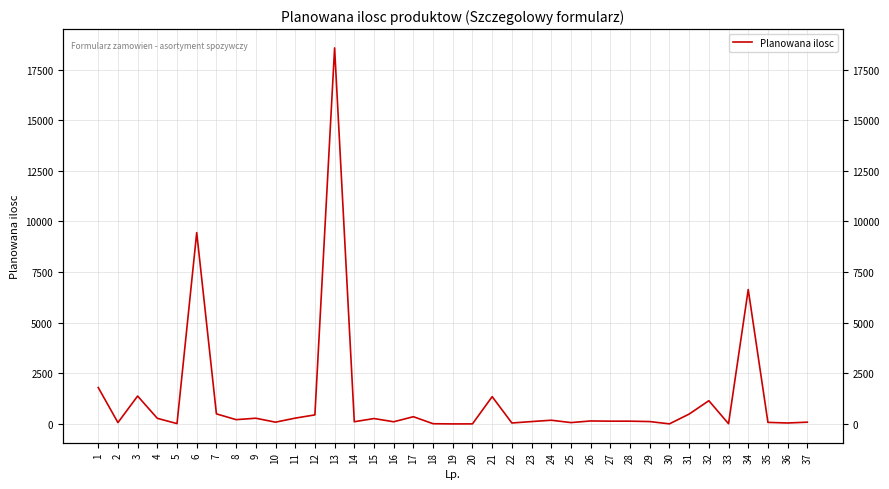

At which label is the value closest to 9287?

6